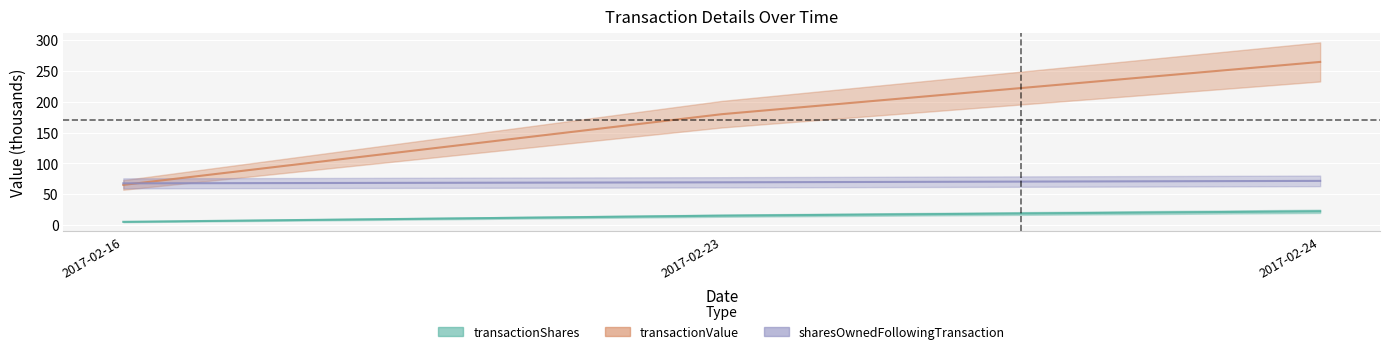

List the labels in order of sharesOwnedFollowingTransaction value, smallest first.

2017-02-16, 2017-02-23, 2017-02-24